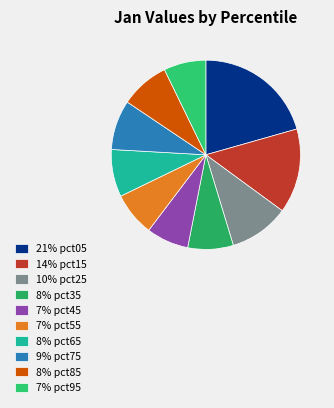

Count the number of slices in the pie.

10